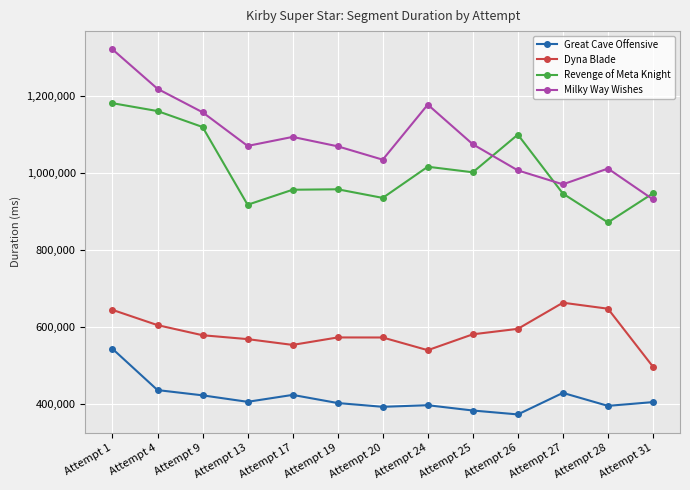

The Revenge of Meta Knight series shows 1403716 at Attempt 17. True or false?

False